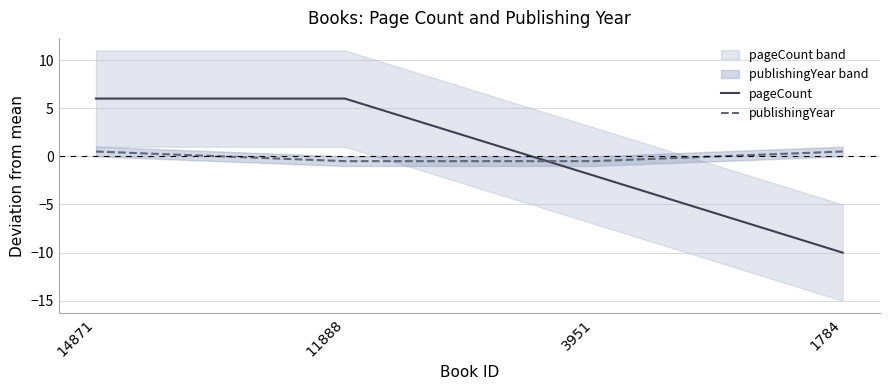

How many values in the publishingYear series are below 0?

2